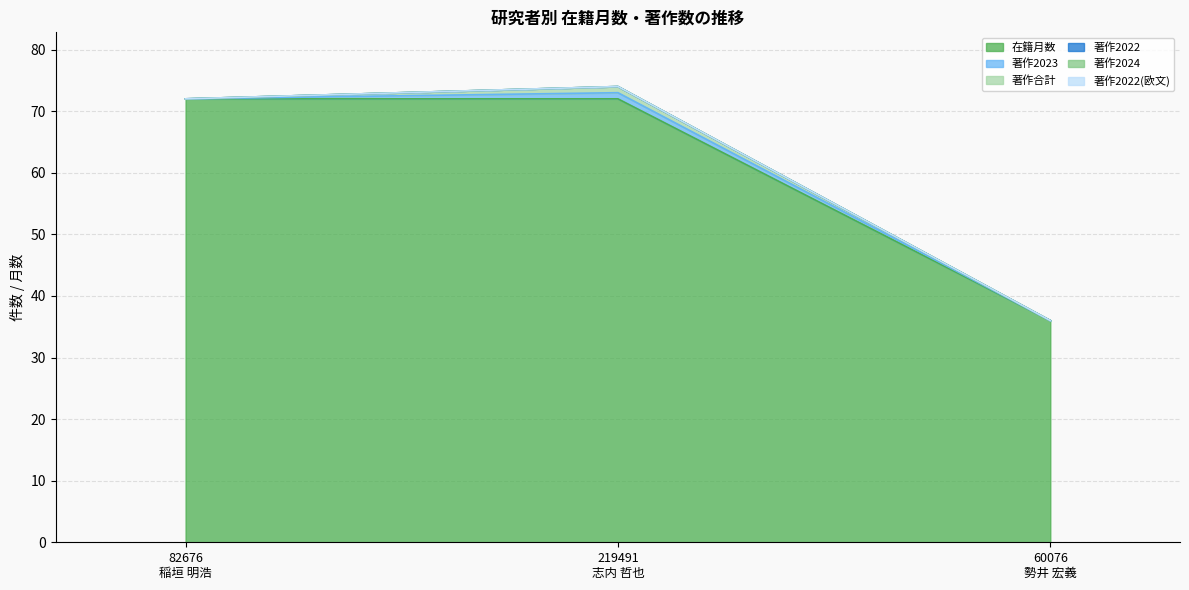

Count the number of categories in the chart.

3